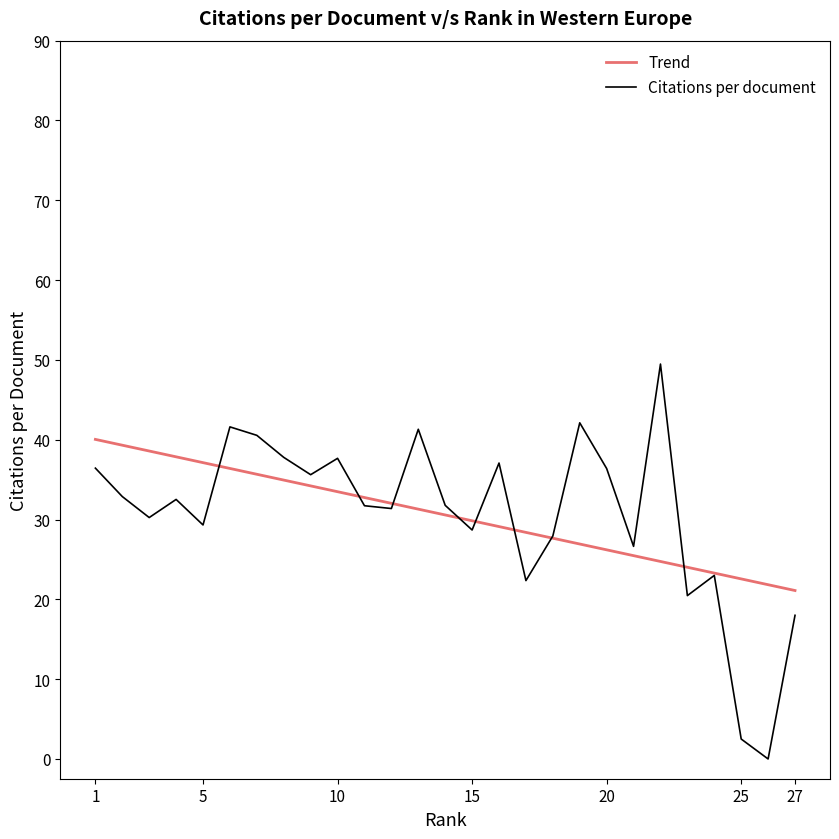

What is the maximum value shown in the chart?

49.5